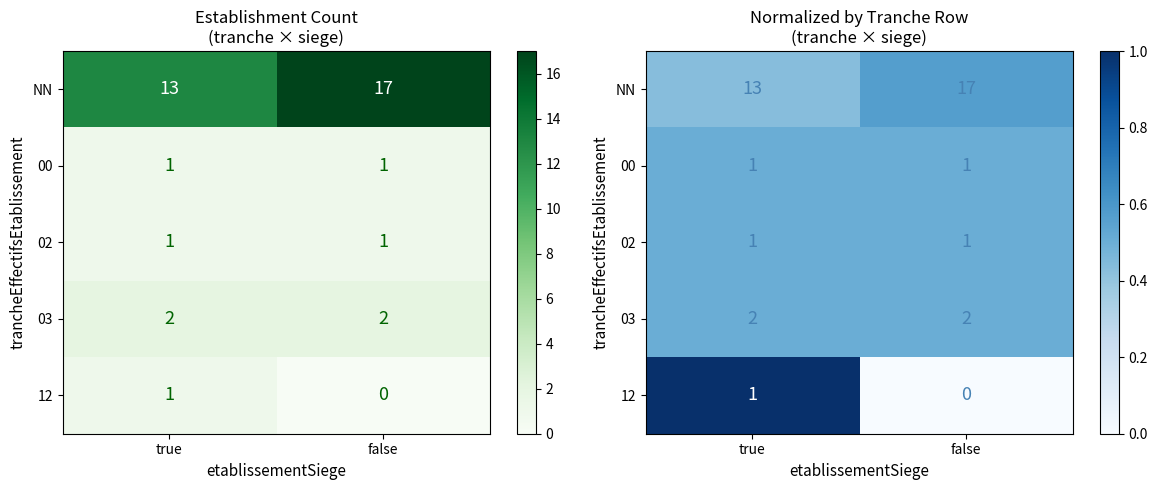

What is the maximum value shown in the chart?

1.0